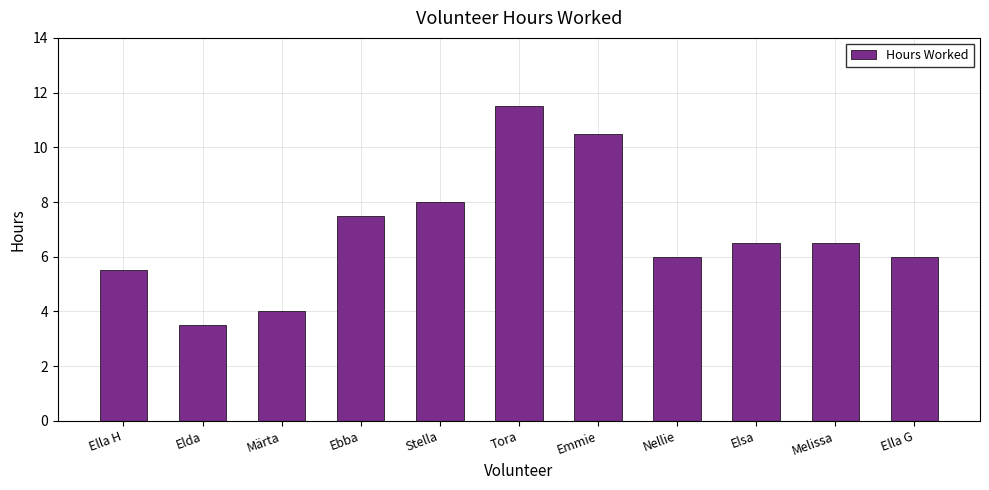

How many distinct data groups are displayed?

1